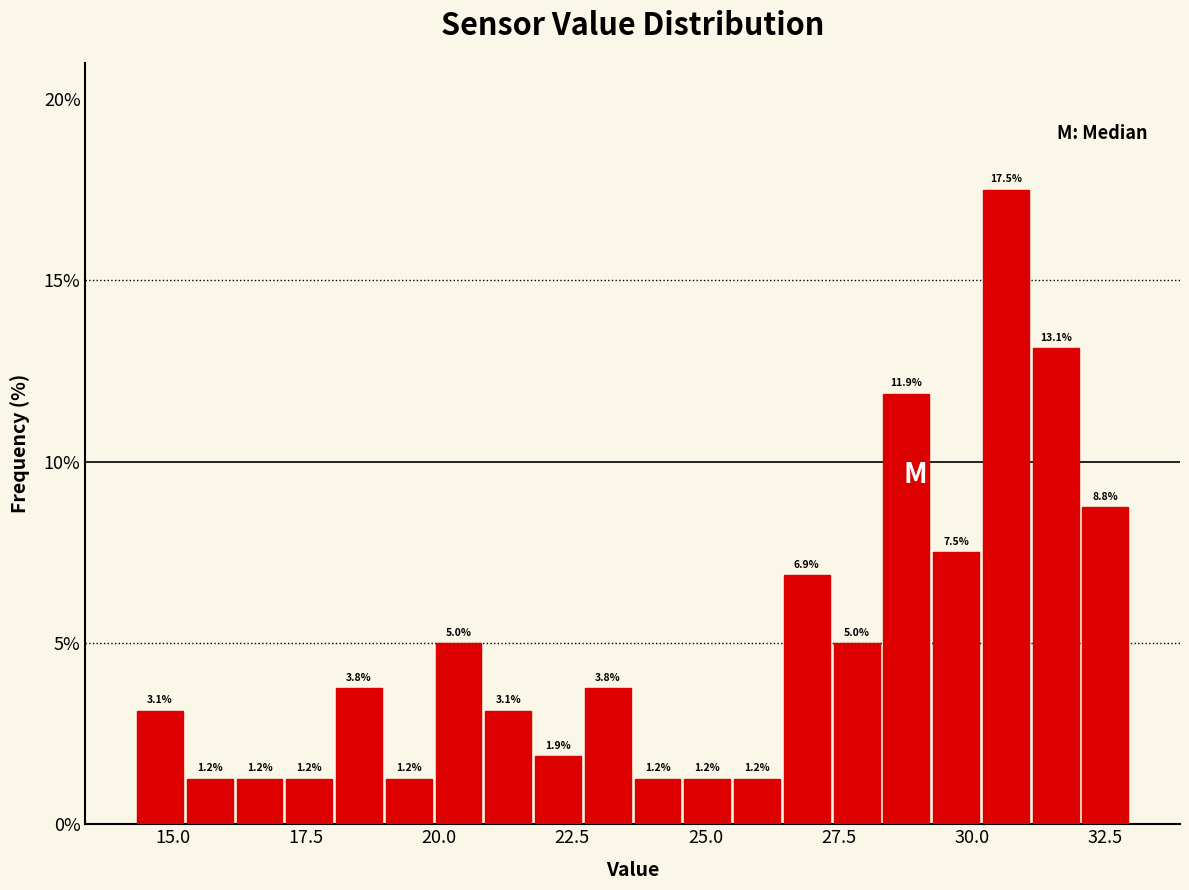

Around what value on the x-axis is the tallest bar? Give the approximate position of its centre, as read against the axis.

30.5